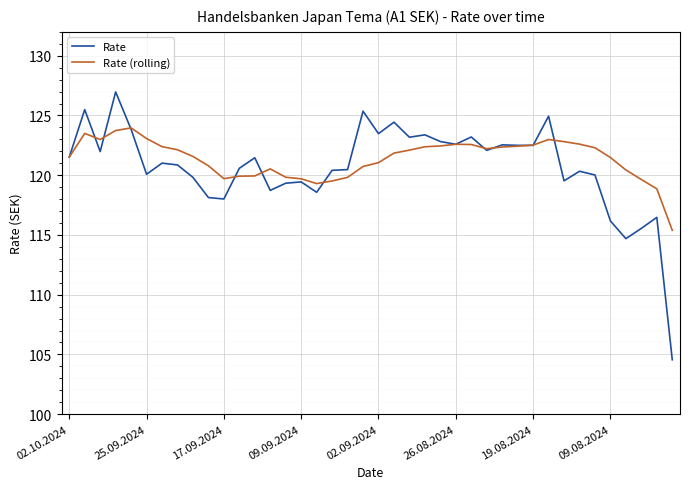

List the series in order of their peak value, lowest first.

Rate (rolling), Rate